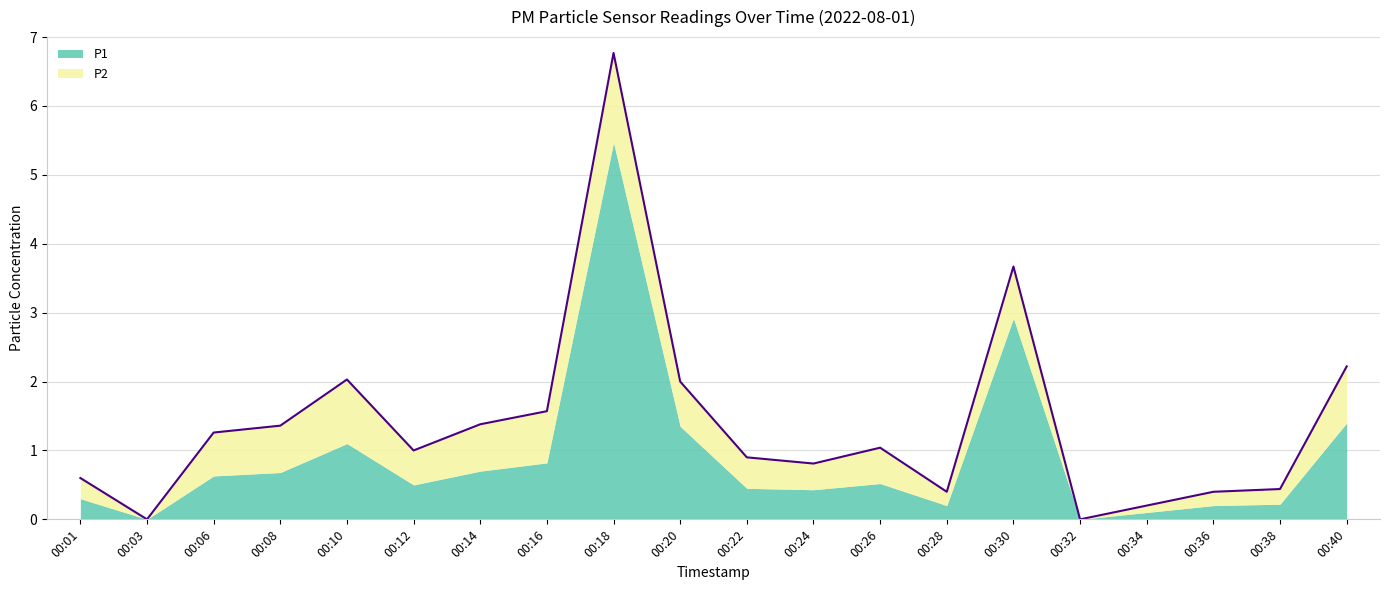

What is the change in value from 00:26 to 00:38?

-0.6